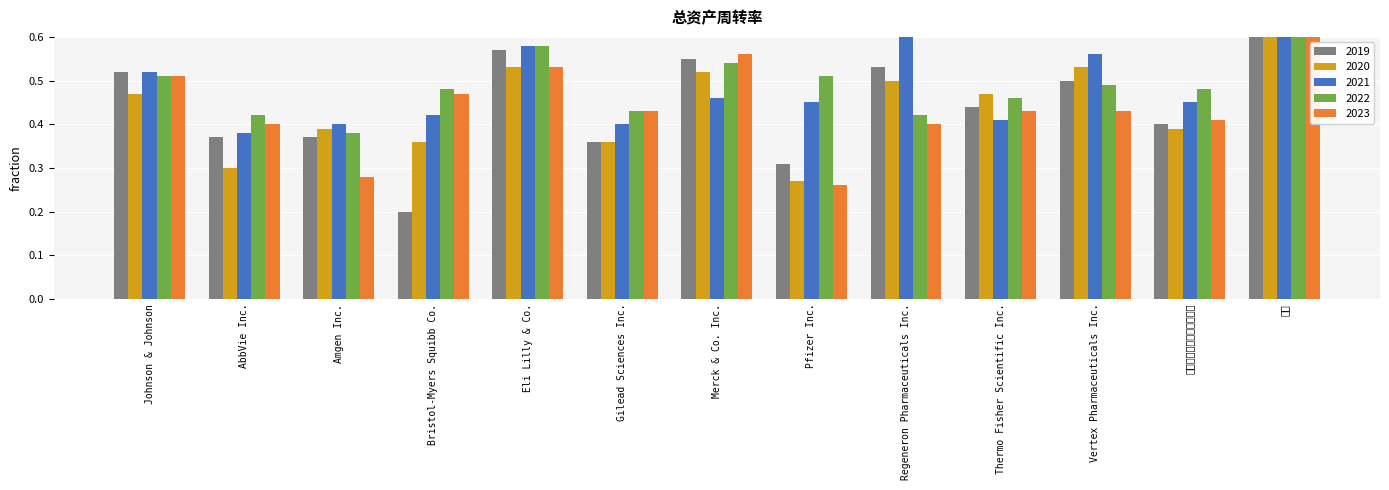

At how many categories does at least one series exceed 0?

13